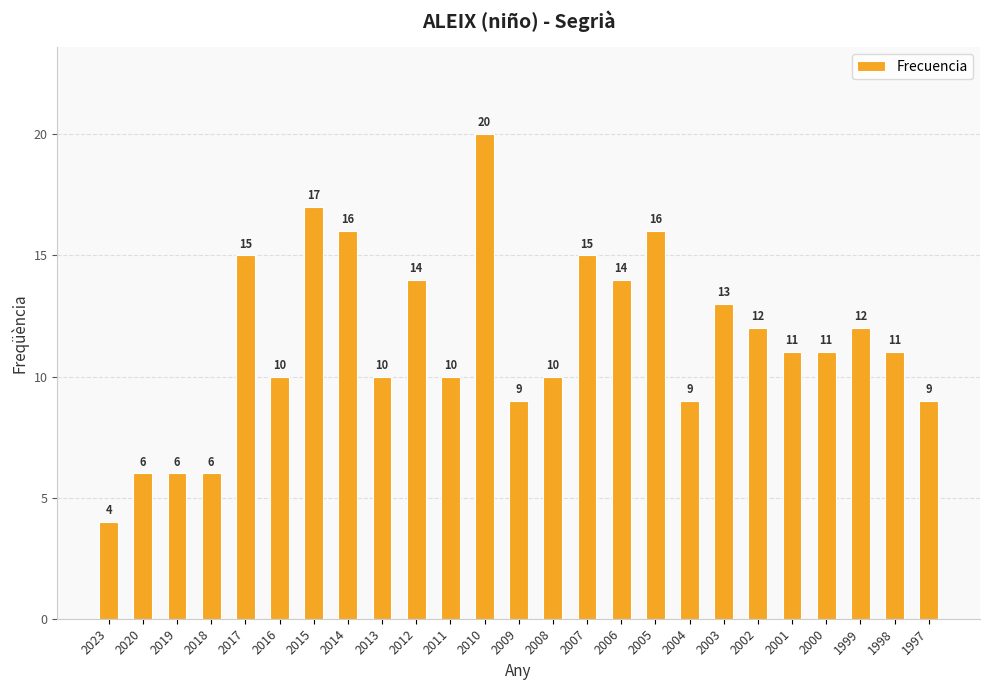

Approximately how many times larger is the value at 2006 compared to 2007?

0.9